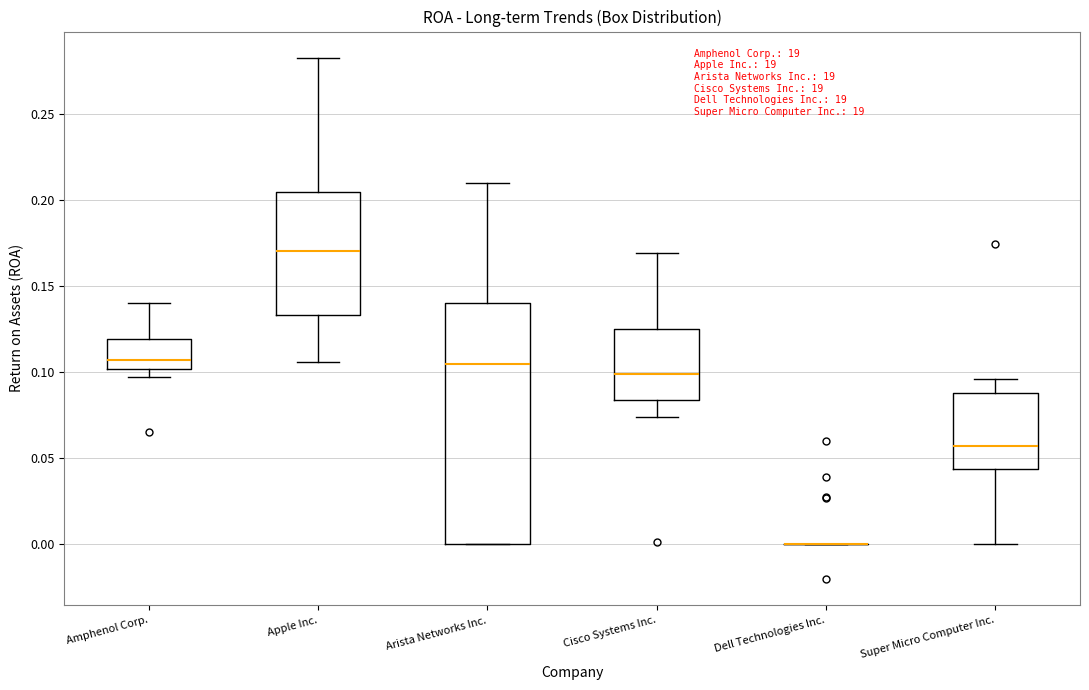

Where is the upper edge of the box for Super Micro Computer Inc. on the y-axis? The values are not printed on the chart, so give them approximately, as read against the axis.

0.090